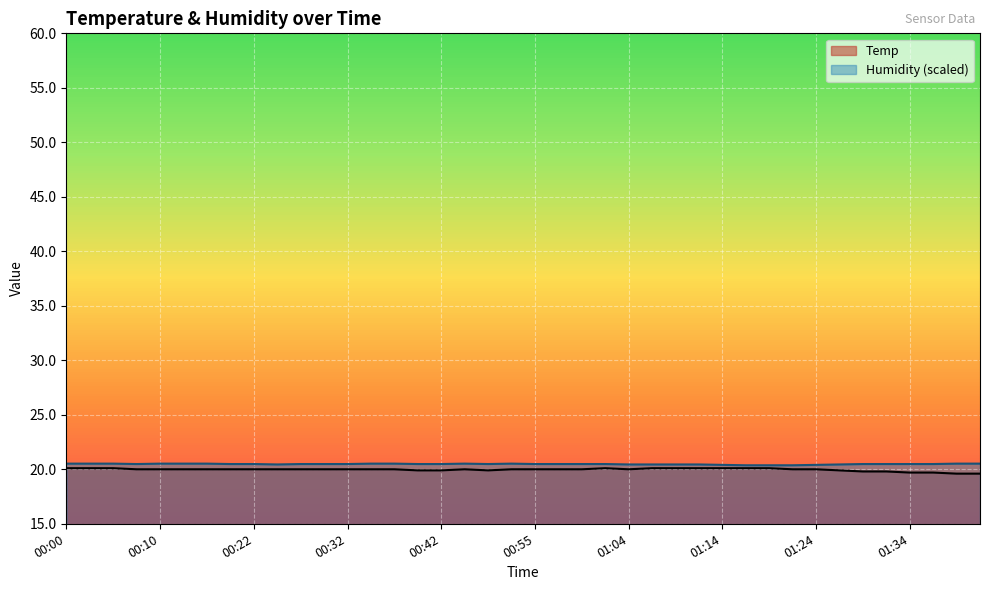

What is the lowest value of the Temp series?

19.6